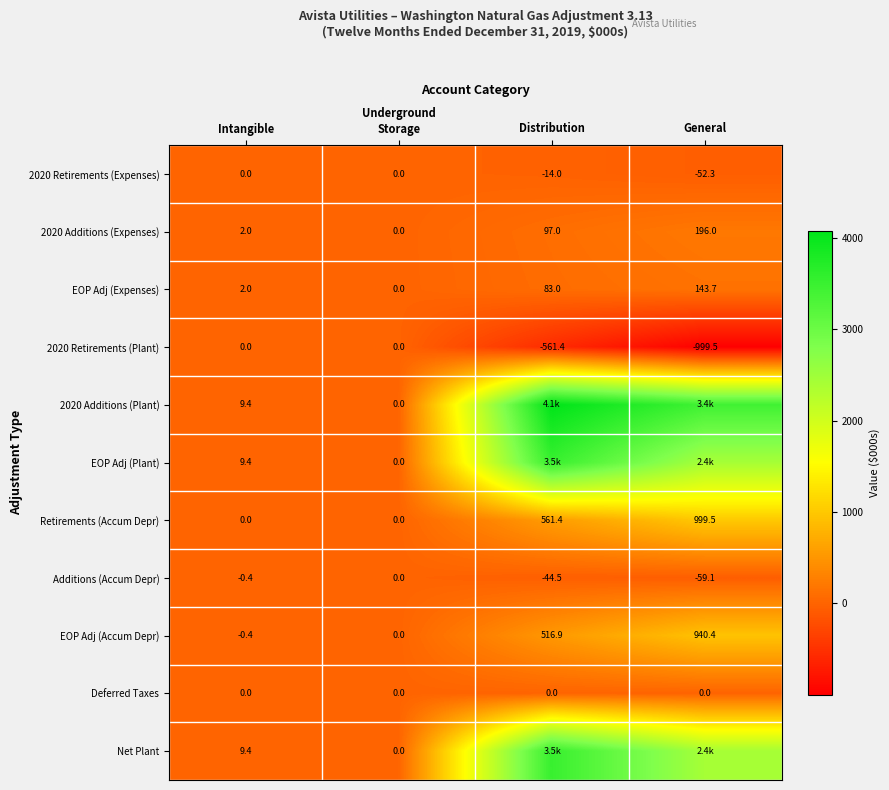

Which category has the highest value across all series?

Distribution